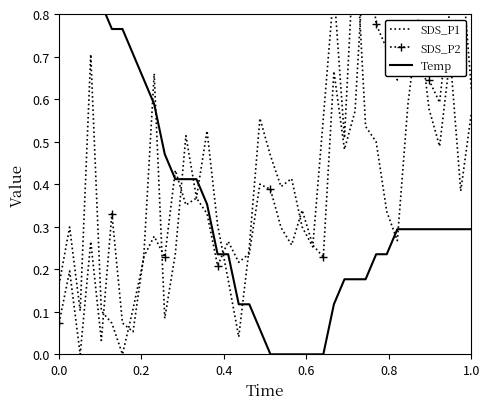

What are all the series names shown in the legend?

SDS_P1, SDS_P2, Temp